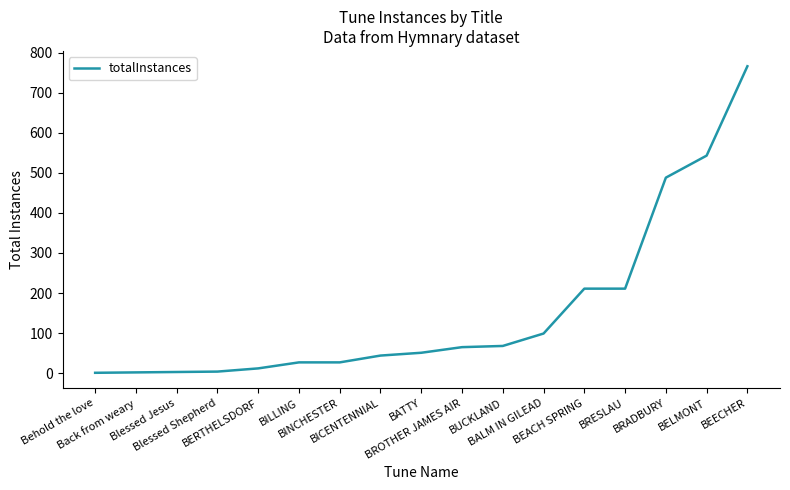

True or false: the data shows 2 at Back from weary.

True